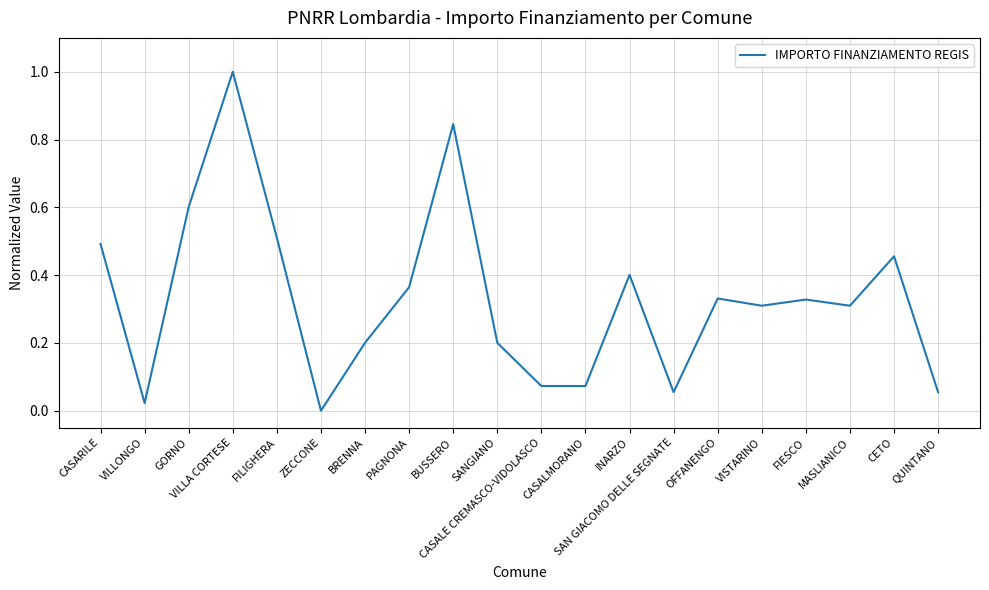

What is the difference between the maximum and minimum values?

1.0